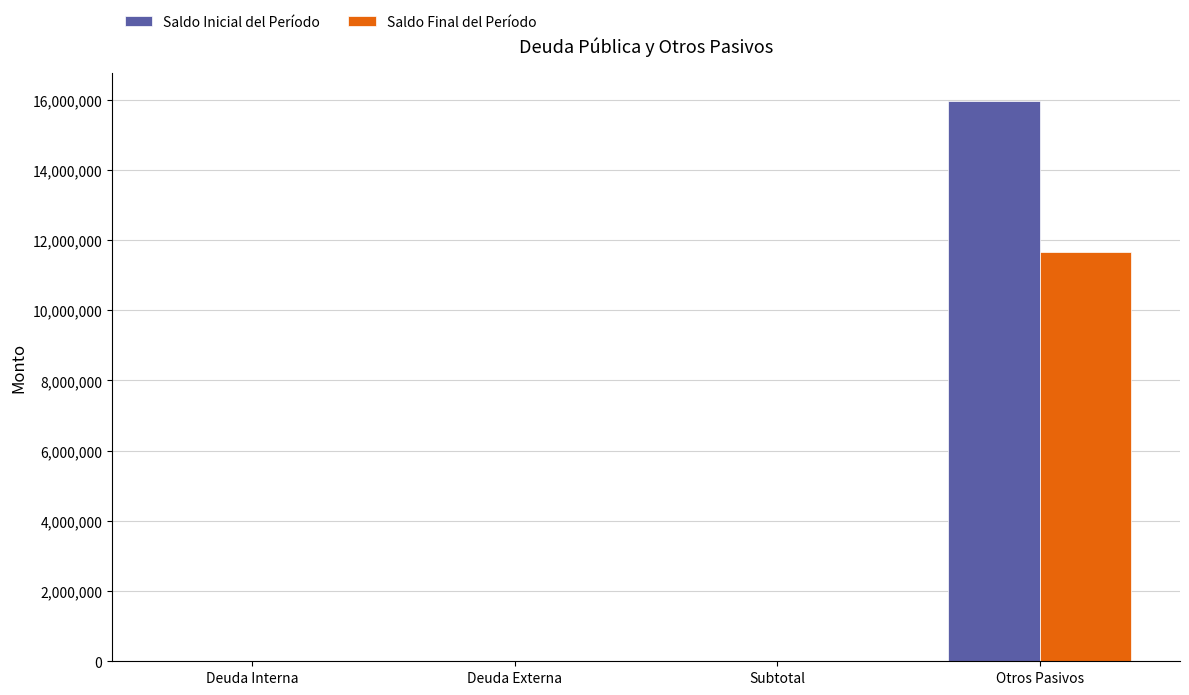

Reading left to right, what are all the values shown in this chart?

Saldo Inicial del Período: Deuda Interna=0.0	Deuda Externa=0.0	Subtotal=0.0	Otros Pasivos=15964427.6
Saldo Final del Período: Deuda Interna=0.0	Deuda Externa=0.0	Subtotal=0.0	Otros Pasivos=11660379.8